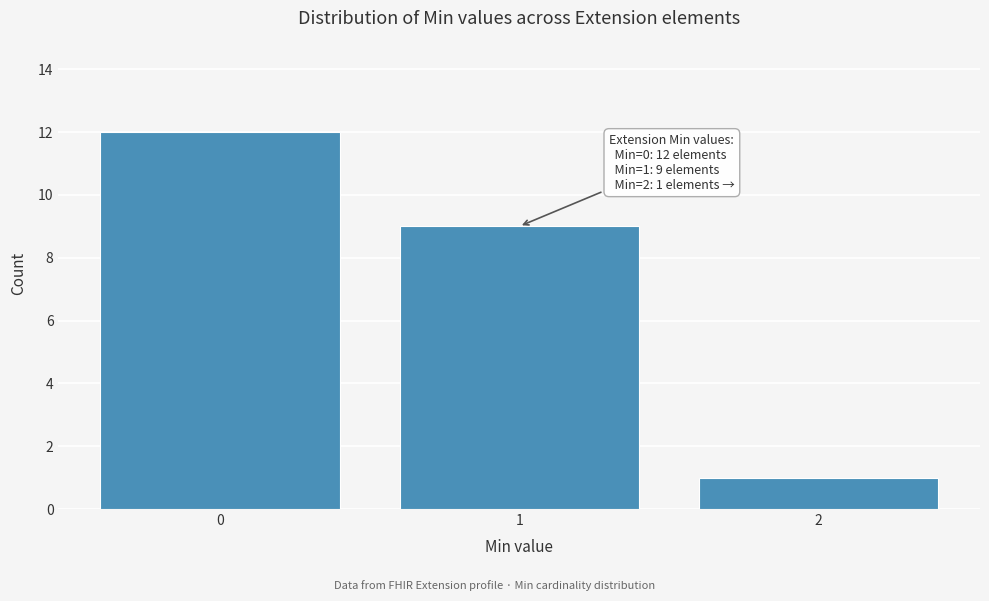

Over which range of the x-axis is the bar tallest?

-0.5 to 0.5